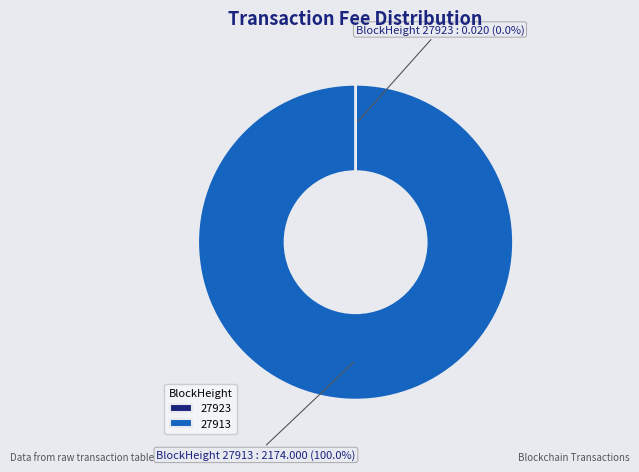

Which category has the biggest portion of the pie?

27913